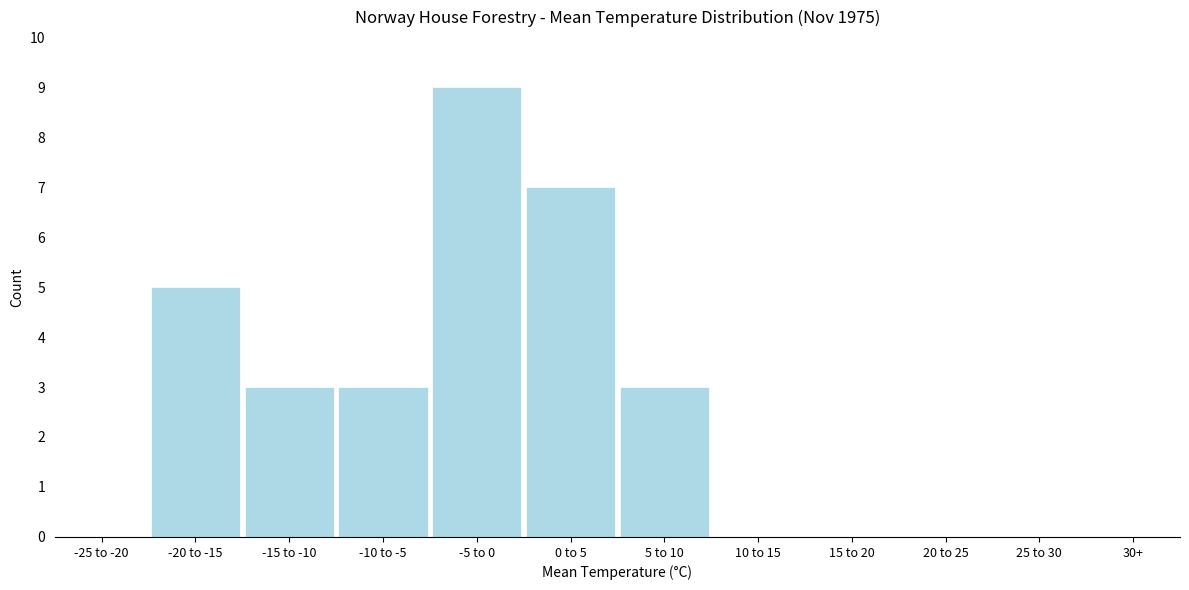

Reading left to right, what are all the values shown in this chart?

-25 to -20=0	-20 to -15=5	-15 to -10=3	-10 to -5=3	-5 to 0=9	0 to 5=7	5 to 10=3